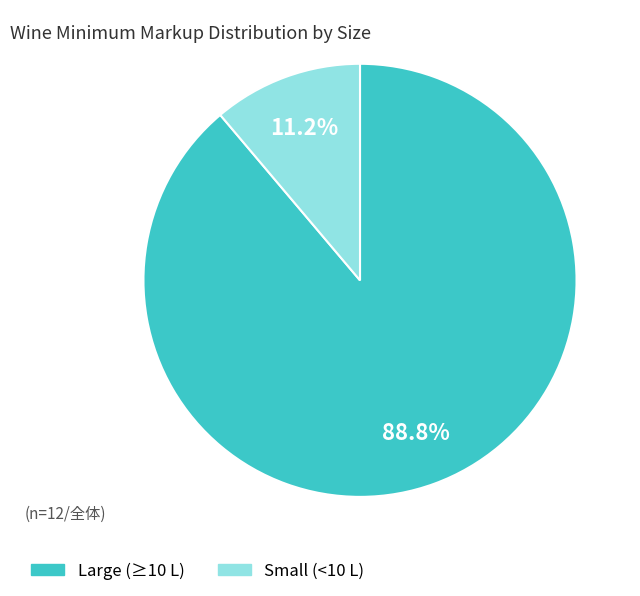

Is there a majority slice in this chart?

Yes